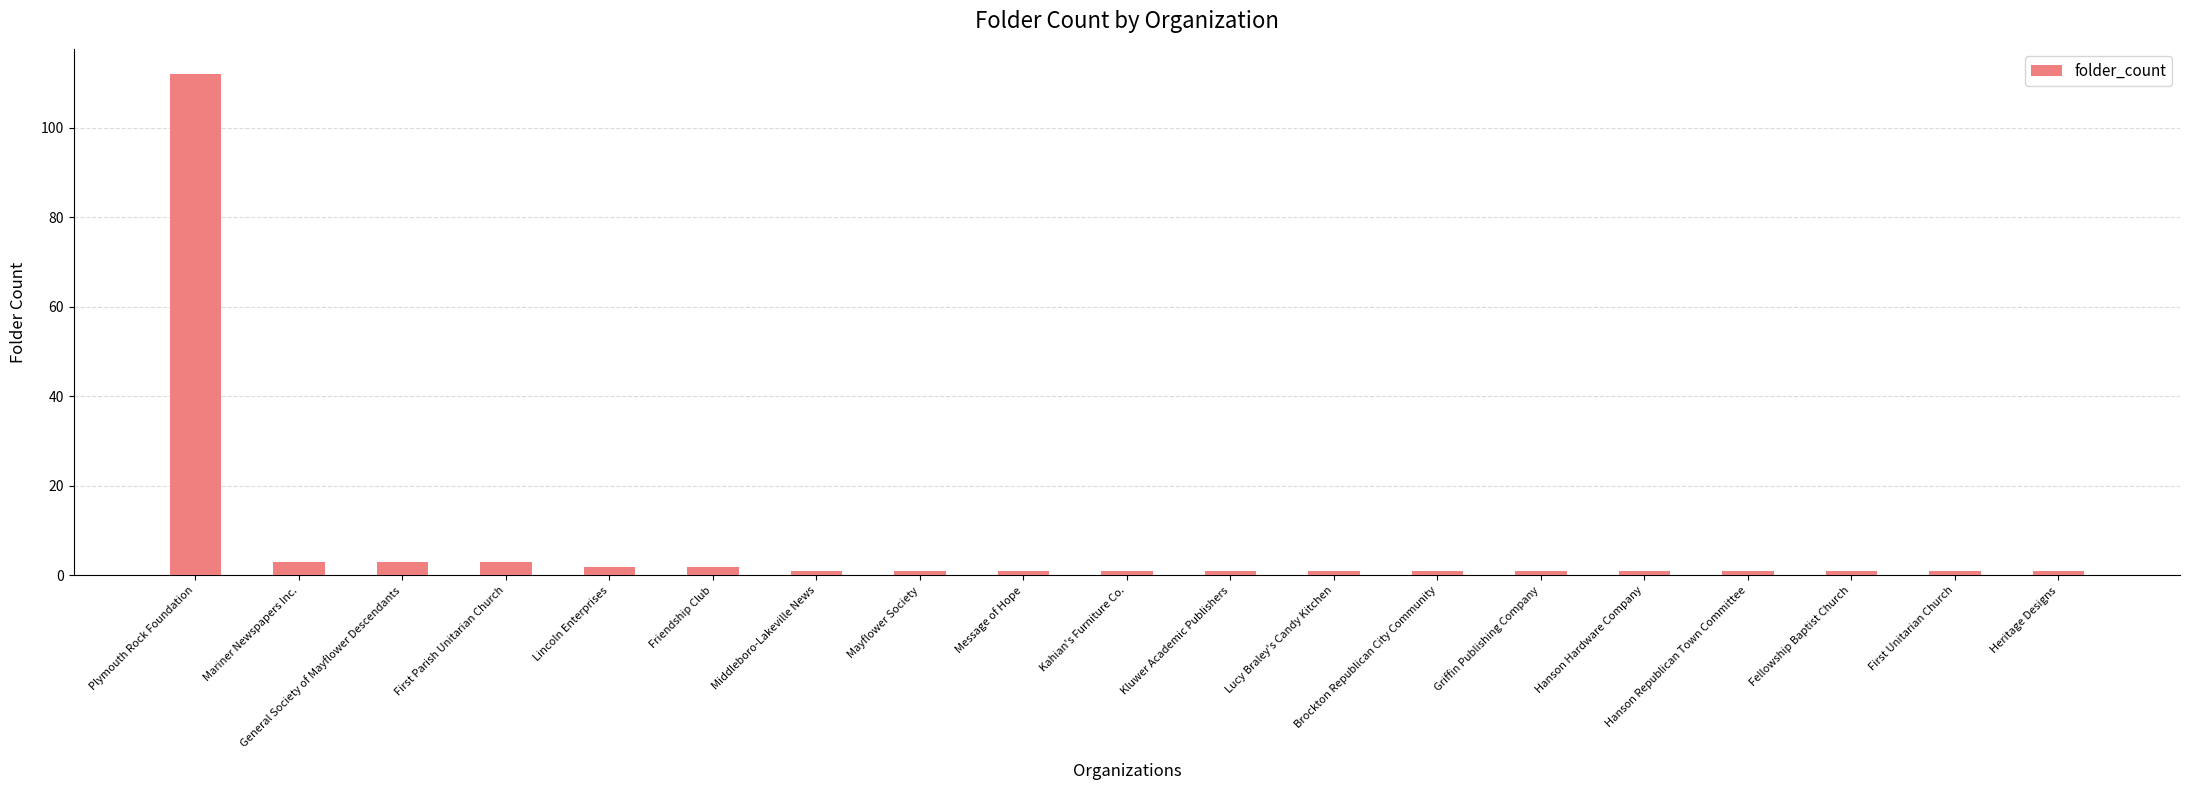

At which category does the chart reach its peak across all series?

Plymouth Rock Foundation